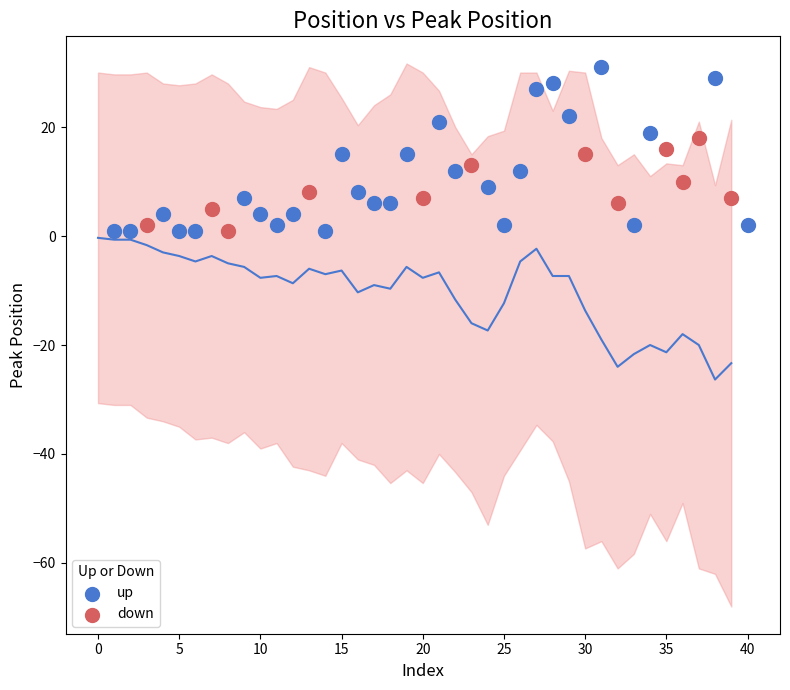

Which series has the largest Y range (max minus min)?

up